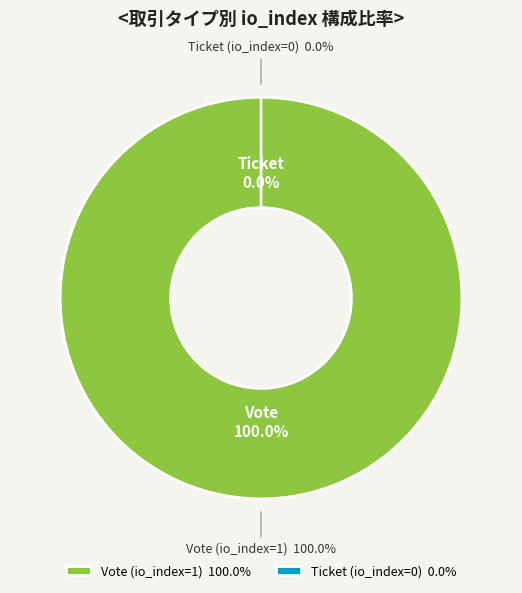

What percentage is the Vote (io_index=1) slice, to the nearest percent?

100%